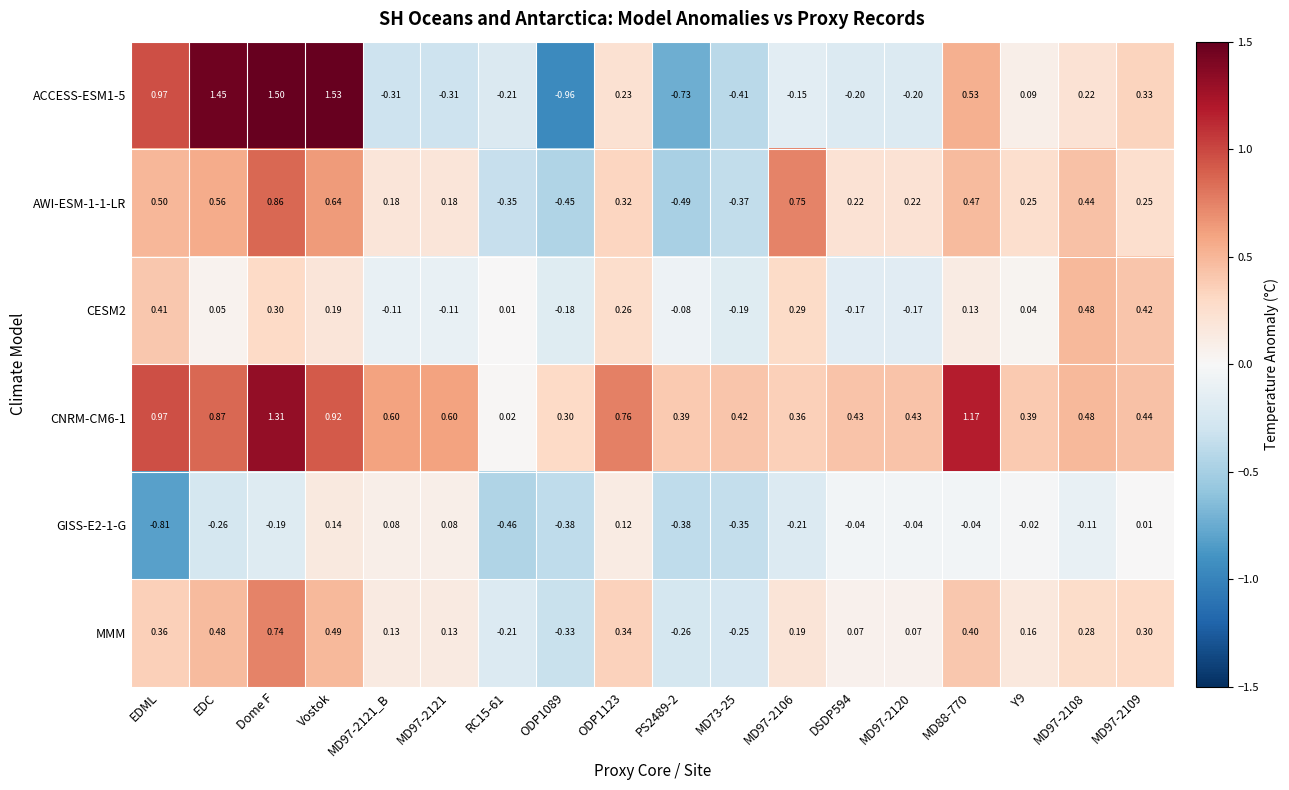

What is the difference between the highest and lowest values at MD97-2108?

0.6